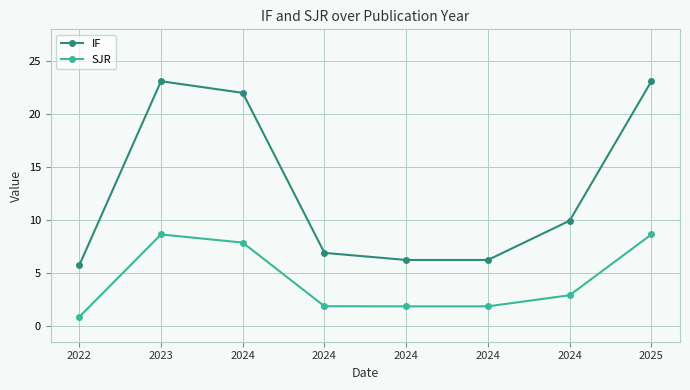

Between 2022 and 2024, which series saw the biggest shift?

SJR